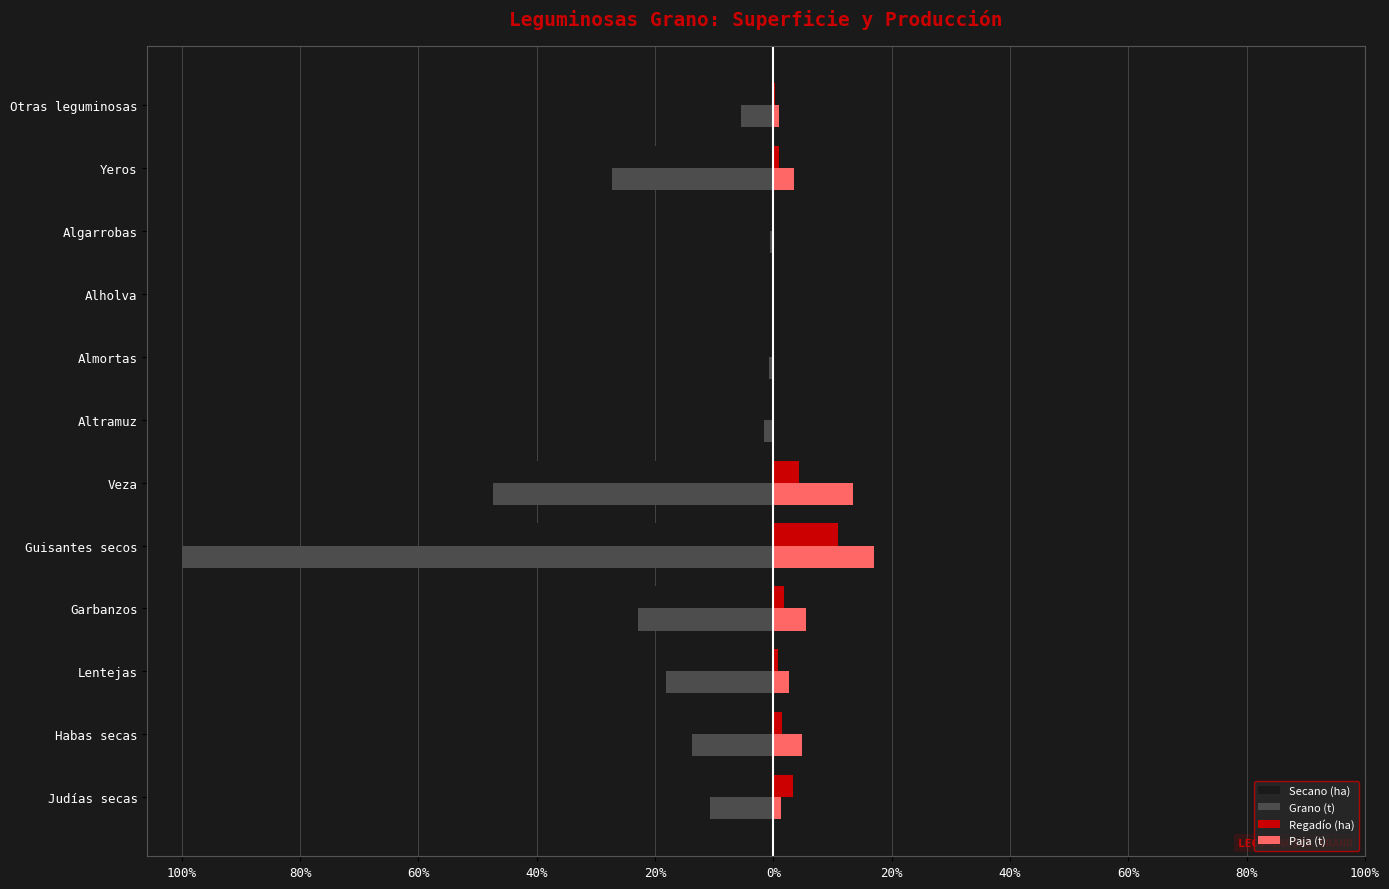

What are all the series names shown in the legend?

Secano (ha), Grano (t), Regadío (ha), Paja (t)